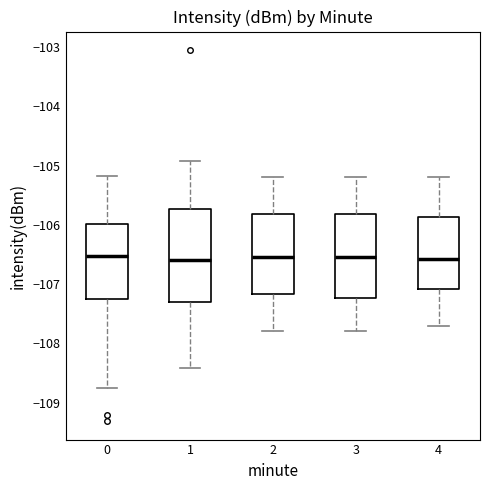

Which box is the tallest, from its lower edge to its upper edge?

1